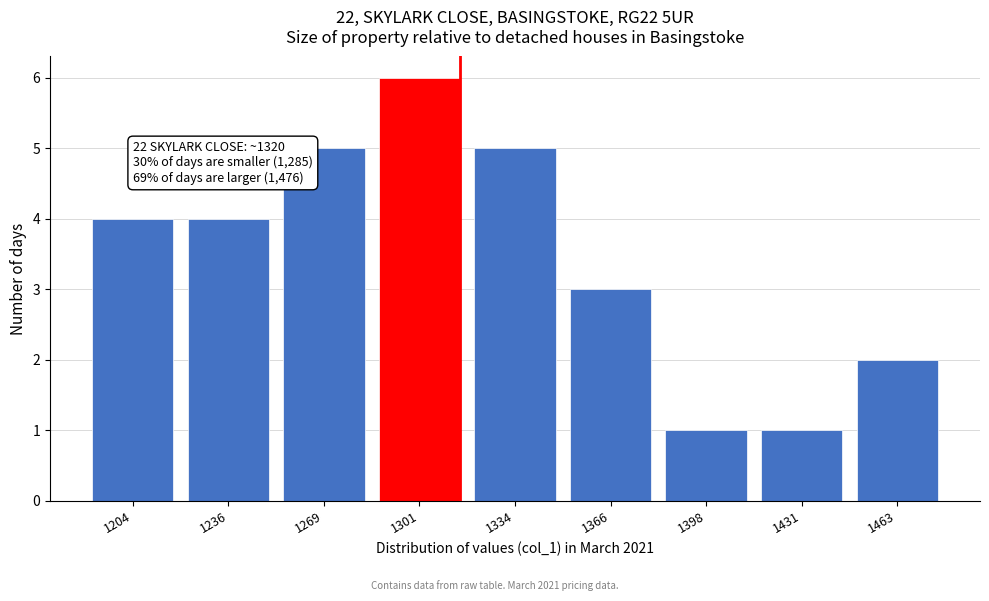

Reading left to right, list all the values displayed in this chart.

4	4	5	6	5	3	1	1	2